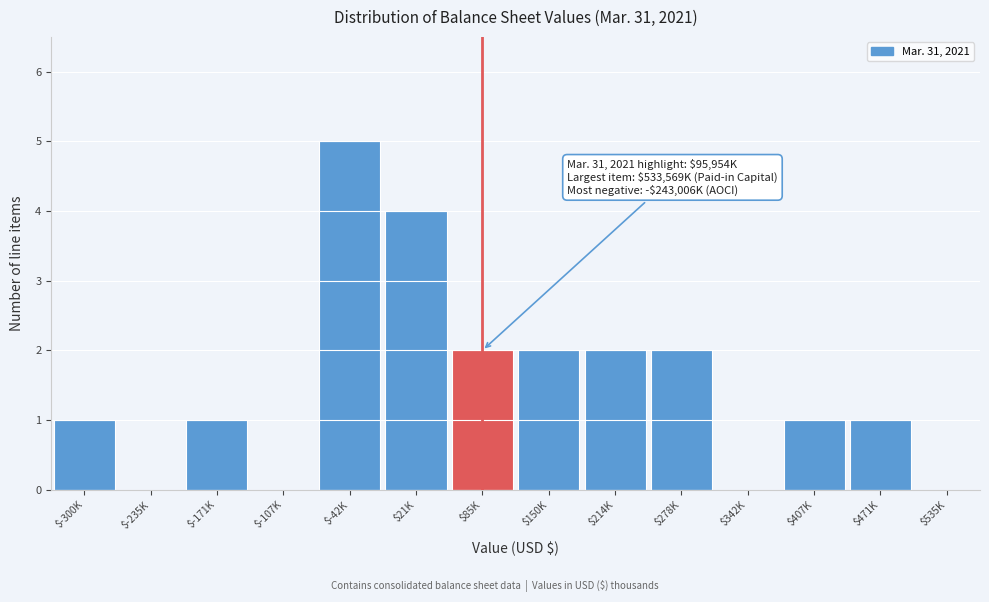

What is the sum of all values?

21